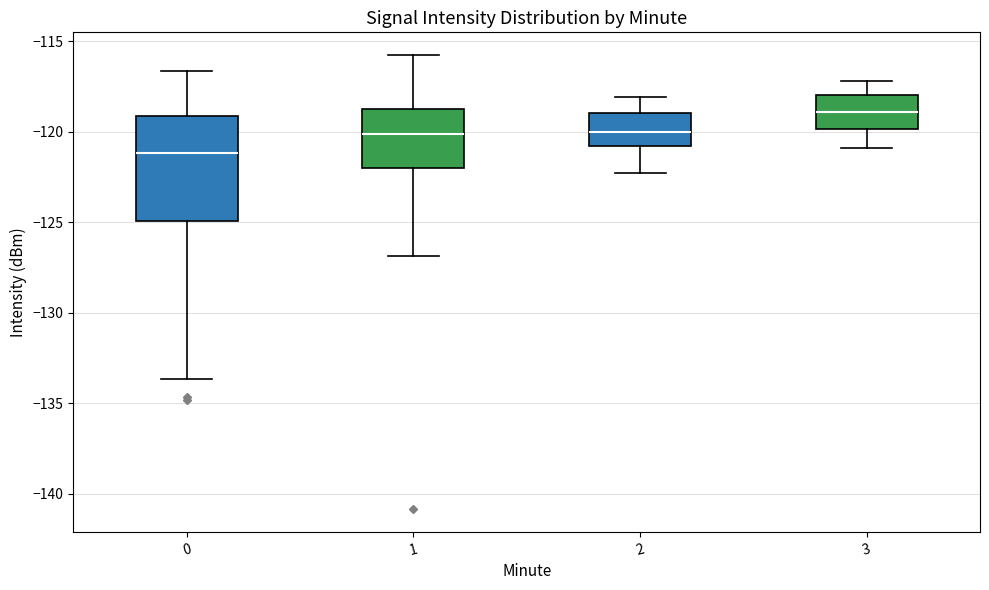

Which box is the tallest, from its lower edge to its upper edge?

0